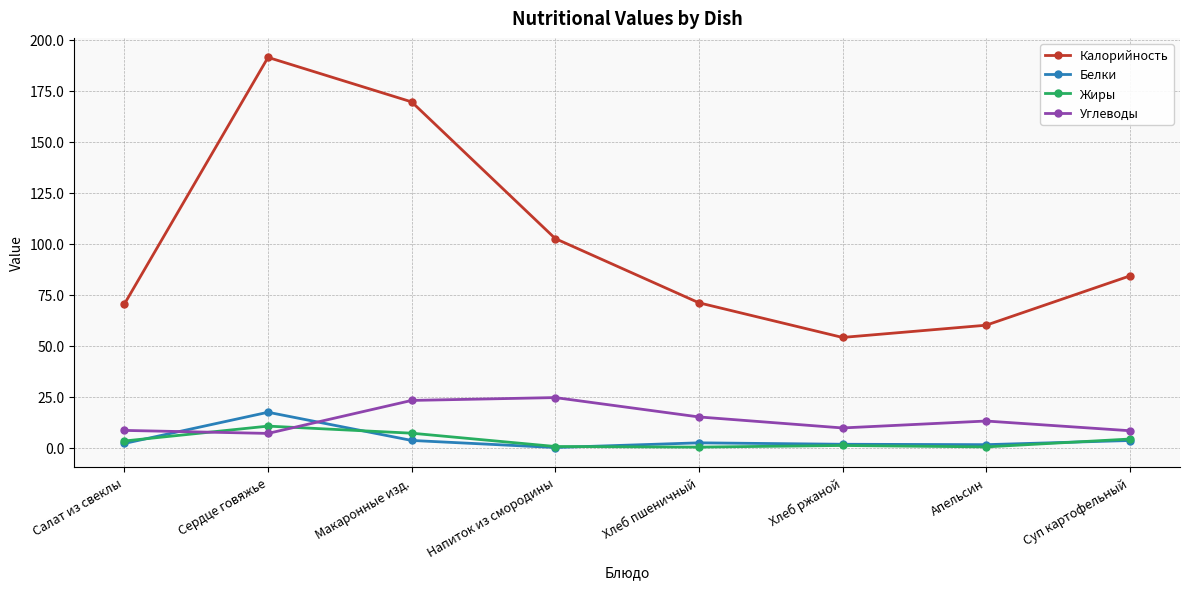

True or false: Калорийность and Углеводы intersect in this chart.

False